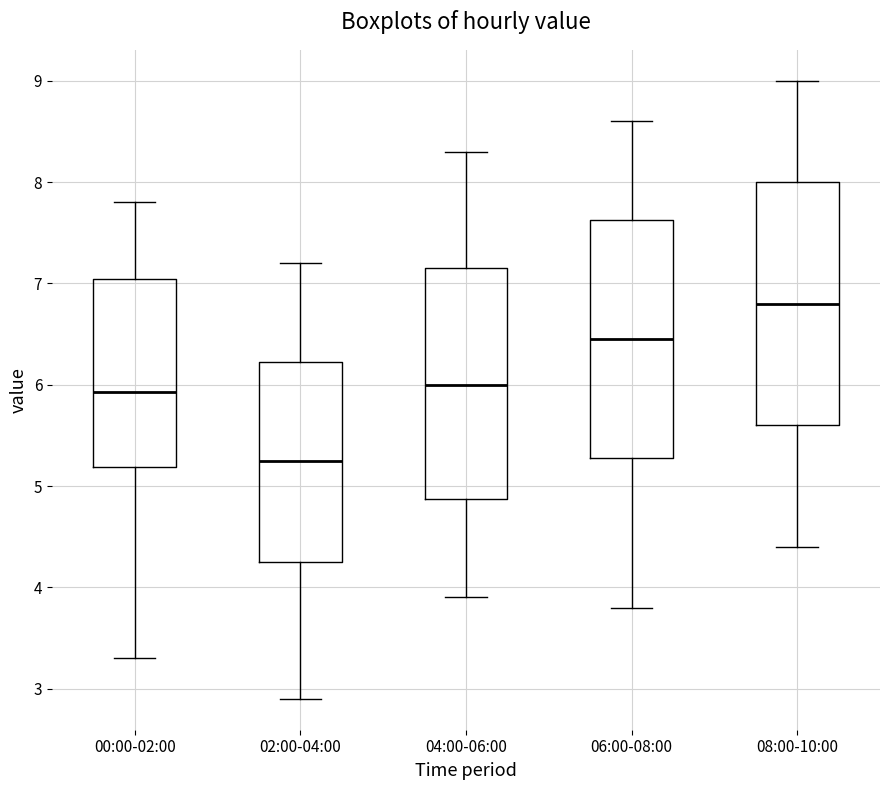

Reading left to right, read every box against the y-axis: the position of its median line, the range the box covers, and the ends of its whiskers. The values are not printed on the chart, so give them approximately, as read against the axis.

00:00-02:00: median 5.9, box 5.2 to 7.0, whiskers 3.3 to 7.8
02:00-04:00: median 5.3, box 4.3 to 6.2, whiskers 2.9 to 7.2
04:00-06:00: median 6.0, box 4.9 to 7.2, whiskers 3.9 to 8.3
06:00-08:00: median 6.5, box 5.3 to 7.6, whiskers 3.8 to 8.6
08:00-10:00: median 6.8, box 5.6 to 8.0, whiskers 4.4 to 9.0